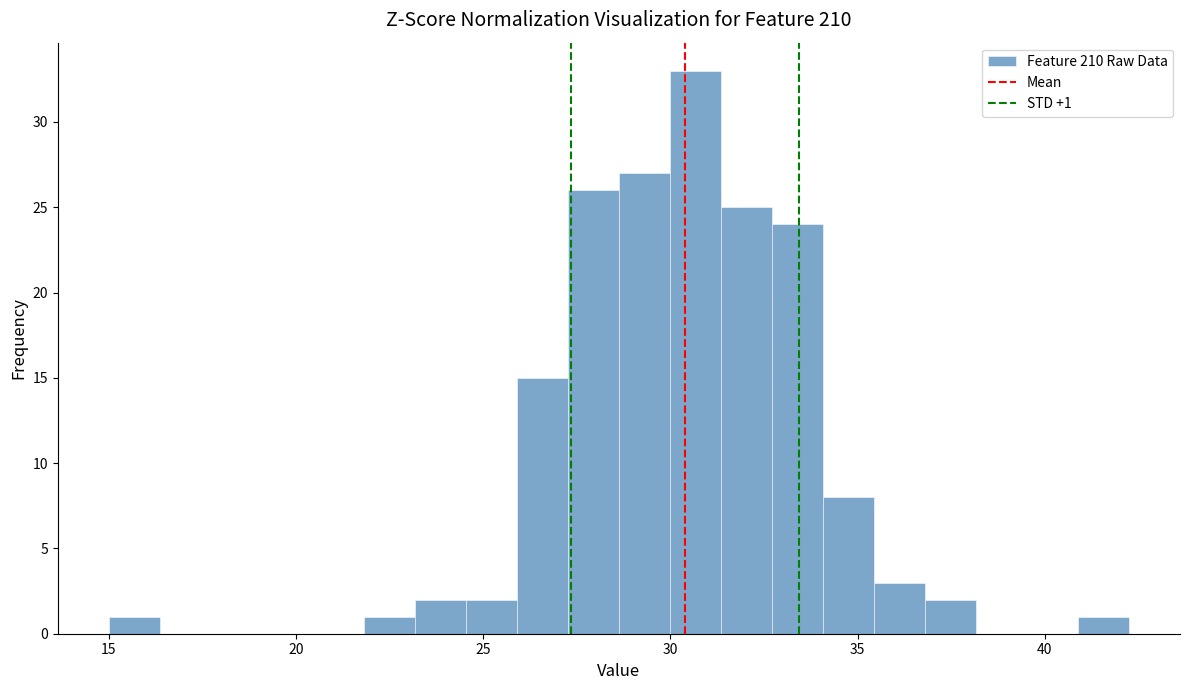

Read against the x-axis, roughly where is the centre of the tallest bar?

30.5